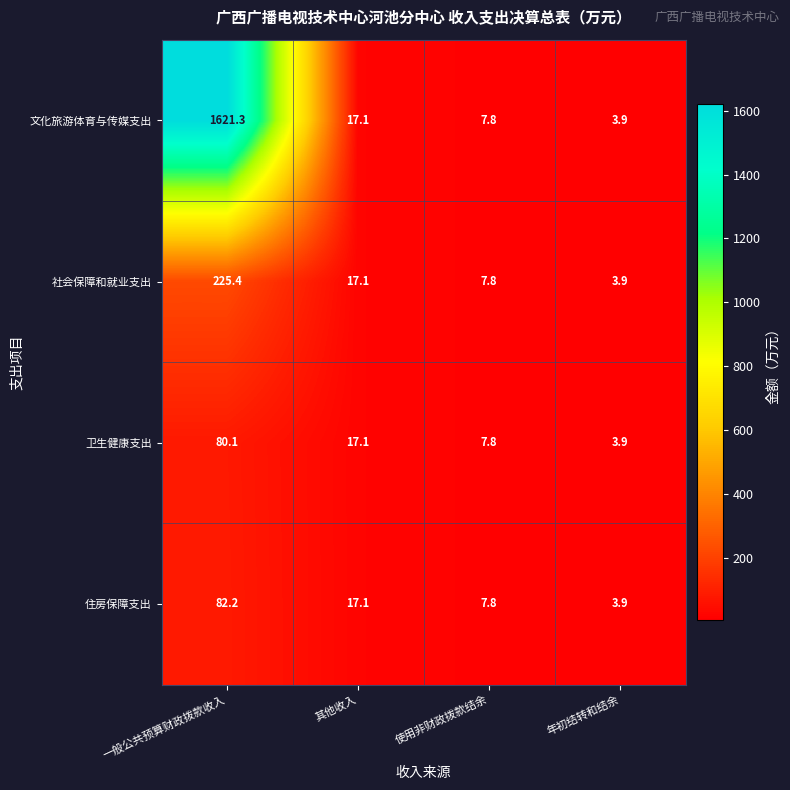

At which label does 文化旅游体育与传媒支出 first exceed 17?

一般公共预算财政拨款收入